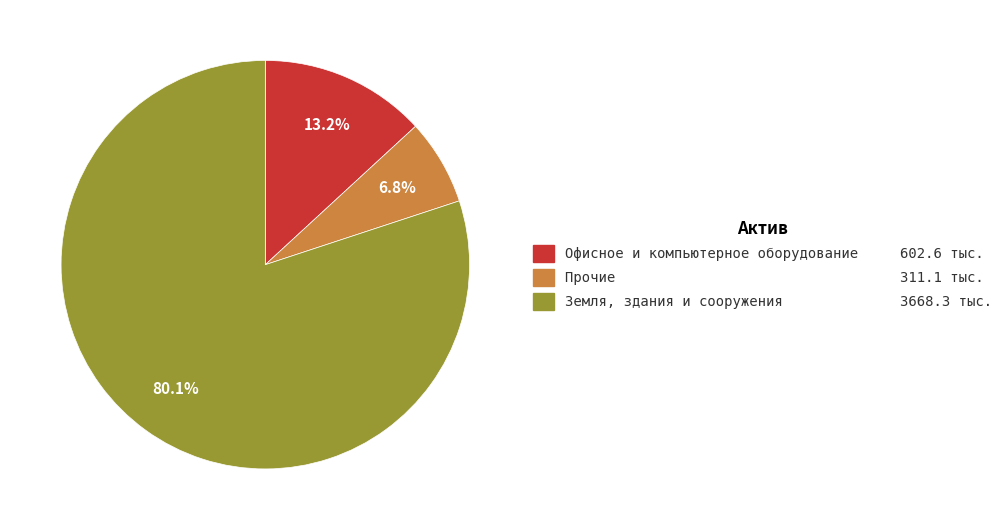

What percentage is the Прочие slice, to the nearest percent?

7%